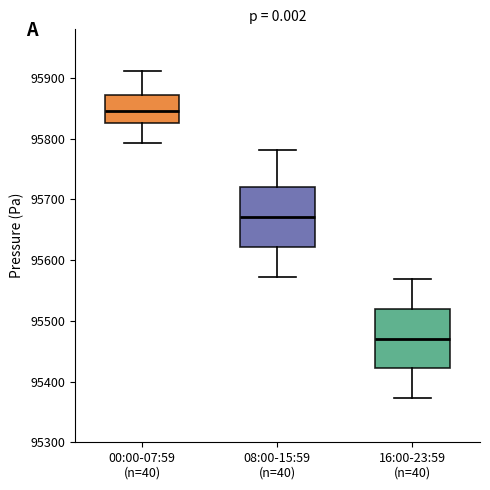

Which box has the highest median line?

00:00-07:59 (n=40)